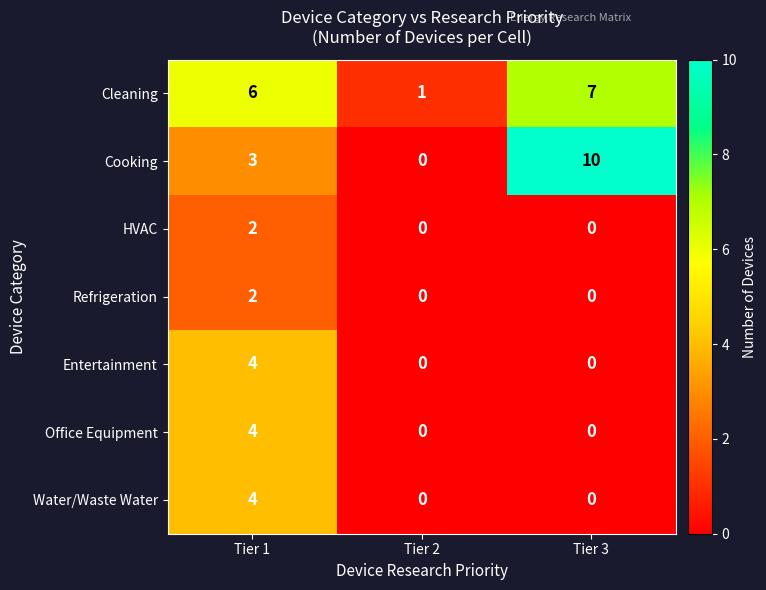

At which category is the sum across all series the highest?

Tier 1